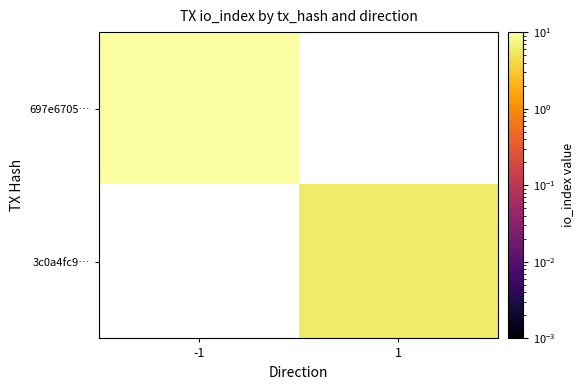

Which series has the widest spread of values?

697e6705…